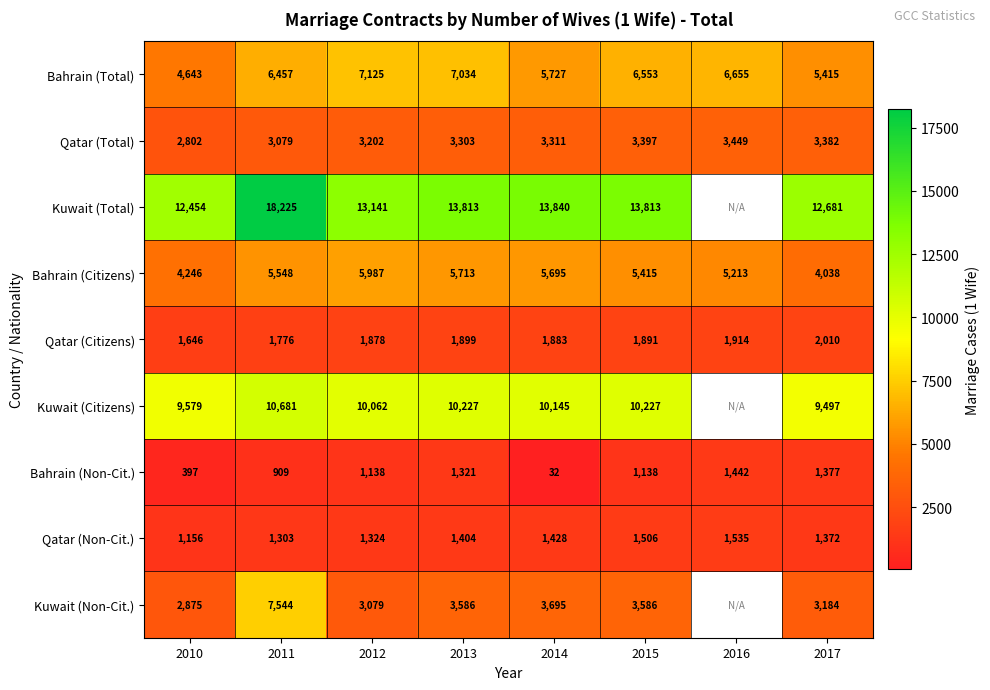

Where is Bahrain (Non-Cit.) nearest to the value 737?

2011